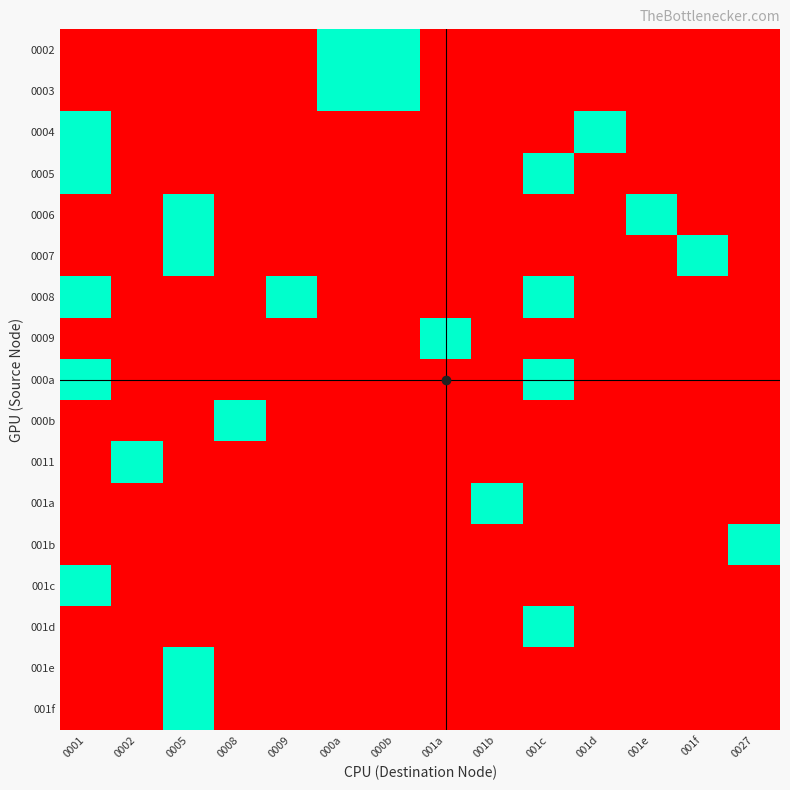

Reading right to left, extract all data points from this chart.

0002: 0027=0	001f=0	001e=0	001d=0	001c=0	001b=0	001a=0	000b=1	000a=1	0009=0	0008=0	0005=0	0002=0	0001=0
0003: 0027=0	001f=0	001e=0	001d=0	001c=0	001b=0	001a=0	000b=1	000a=1	0009=0	0008=0	0005=0	0002=0	0001=0
0004: 0027=0	001f=0	001e=0	001d=1	001c=0	001b=0	001a=0	000b=0	000a=0	0009=0	0008=0	0005=0	0002=0	0001=1
0005: 0027=0	001f=0	001e=0	001d=0	001c=1	001b=0	001a=0	000b=0	000a=0	0009=0	0008=0	0005=0	0002=0	0001=1
0006: 0027=0	001f=0	001e=1	001d=0	001c=0	001b=0	001a=0	000b=0	000a=0	0009=0	0008=0	0005=1	0002=0	0001=0
0007: 0027=0	001f=1	001e=0	001d=0	001c=0	001b=0	001a=0	000b=0	000a=0	0009=0	0008=0	0005=1	0002=0	0001=0
0008: 0027=0	001f=0	001e=0	001d=0	001c=1	001b=0	001a=0	000b=0	000a=0	0009=1	0008=0	0005=0	0002=0	0001=1
0009: 0027=0	001f=0	001e=0	001d=0	001c=0	001b=0	001a=1	000b=0	000a=0	0009=0	0008=0	0005=0	0002=0	0001=0
000a: 0027=0	001f=0	001e=0	001d=0	001c=1	001b=0	001a=0	000b=0	000a=0	0009=0	0008=0	0005=0	0002=0	0001=1
000b: 0027=0	001f=0	001e=0	001d=0	001c=0	001b=0	001a=0	000b=0	000a=0	0009=0	0008=1	0005=0	0002=0	0001=0
0011: 0027=0	001f=0	001e=0	001d=0	001c=0	001b=0	001a=0	000b=0	000a=0	0009=0	0008=0	0005=0	0002=1	0001=0
001a: 0027=0	001f=0	001e=0	001d=0	001c=0	001b=1	001a=0	000b=0	000a=0	0009=0	0008=0	0005=0	0002=0	0001=0
001b: 0027=1	001f=0	001e=0	001d=0	001c=0	001b=0	001a=0	000b=0	000a=0	0009=0	0008=0	0005=0	0002=0	0001=0
001c: 0027=0	001f=0	001e=0	001d=0	001c=0	001b=0	001a=0	000b=0	000a=0	0009=0	0008=0	0005=0	0002=0	0001=1
001d: 0027=0	001f=0	001e=0	001d=0	001c=1	001b=0	001a=0	000b=0	000a=0	0009=0	0008=0	0005=0	0002=0	0001=0
001e: 0027=0	001f=0	001e=0	001d=0	001c=0	001b=0	001a=0	000b=0	000a=0	0009=0	0008=0	0005=1	0002=0	0001=0
001f: 0027=0	001f=0	001e=0	001d=0	001c=0	001b=0	001a=0	000b=0	000a=0	0009=0	0008=0	0005=1	0002=0	0001=0